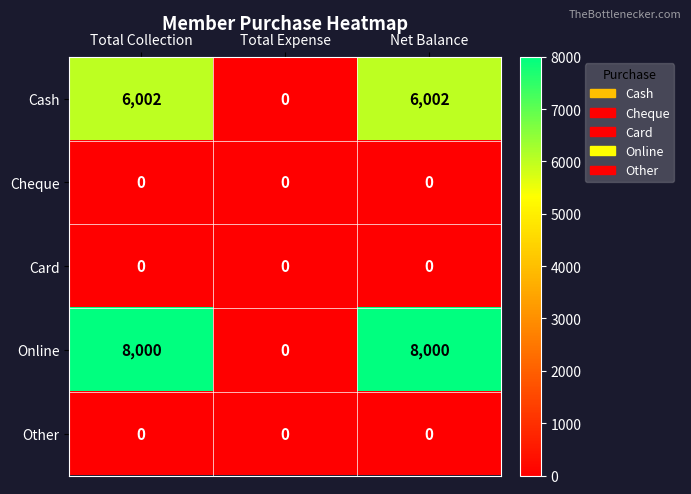

The value of Card at Total Expense is 0. True or false?

True